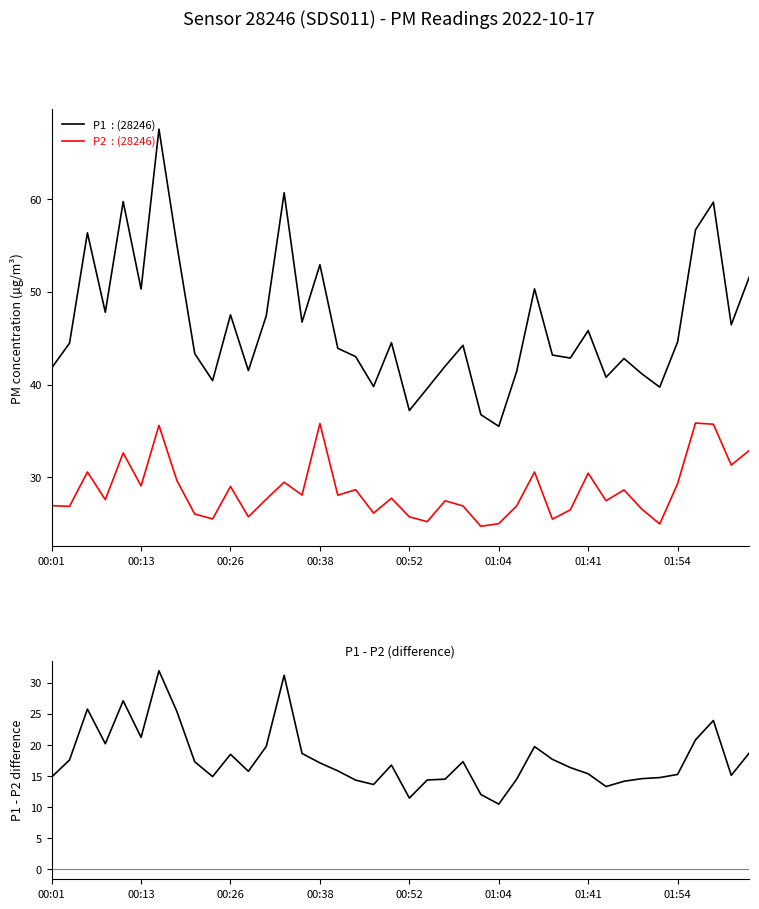

Between 00:13 and 36, which series saw the biggest shift?

P1